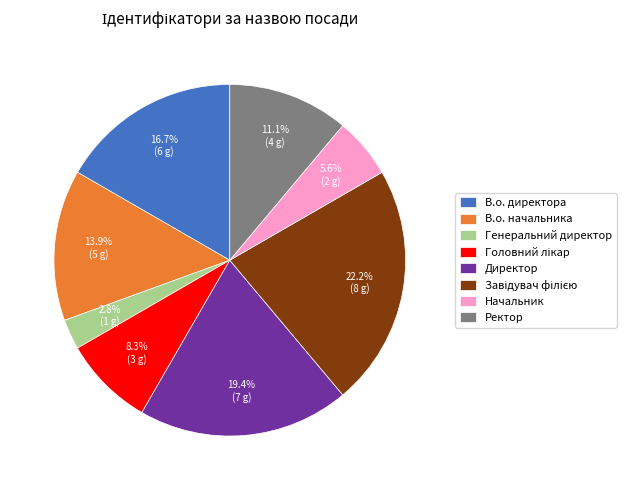

Count the number of slices in the pie.

8